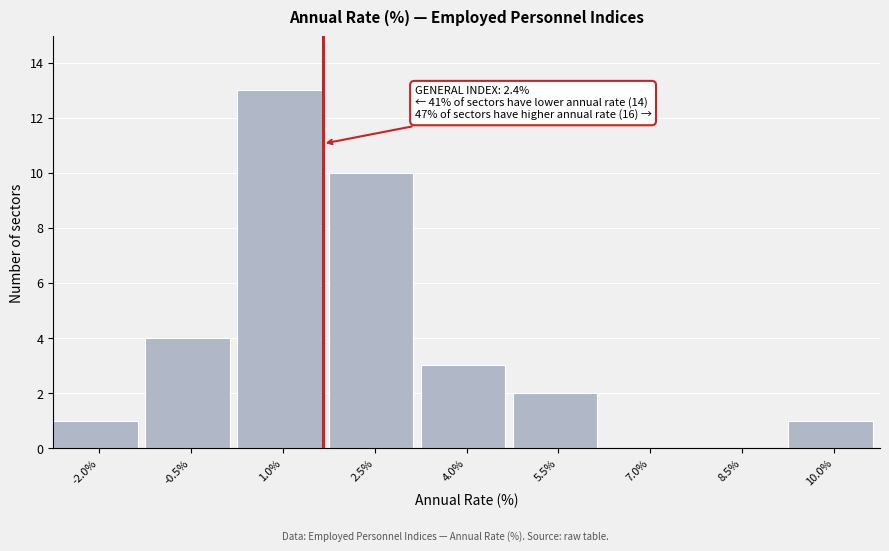

Reading left to right, what are all the values shown in this chart?

-2.0%=1	-0.5%=4	1.0%=13	2.5%=10	4.0%=3	5.5%=2	7.0%=0	8.5%=0	10.0%=1